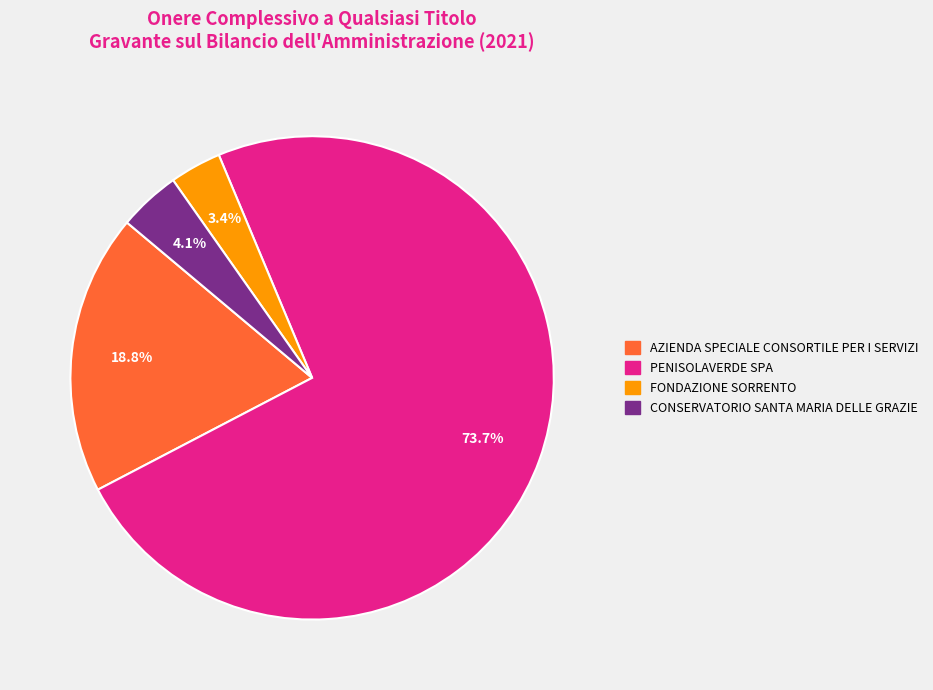

Between AZIENDA SPECIALE CONSORTILE PER I SERVIZI and PENISOLAVERDE SPA, which is larger?

PENISOLAVERDE SPA